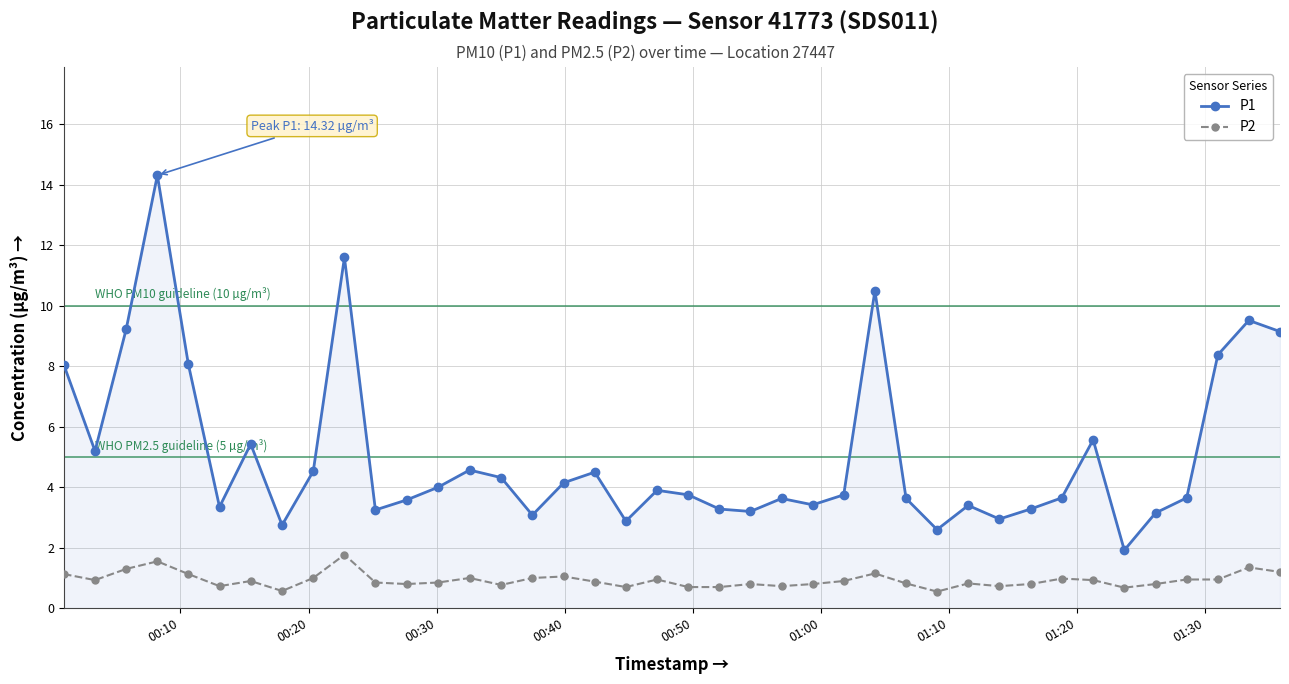

True or false: P2 and P1 intersect in this chart.

False